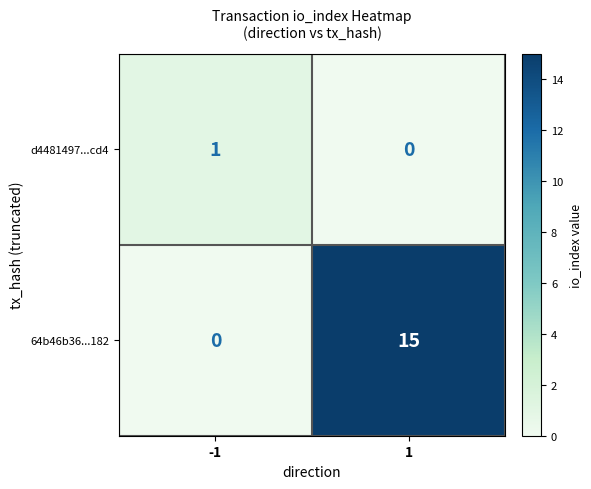

How many categories are shown in the chart?

2